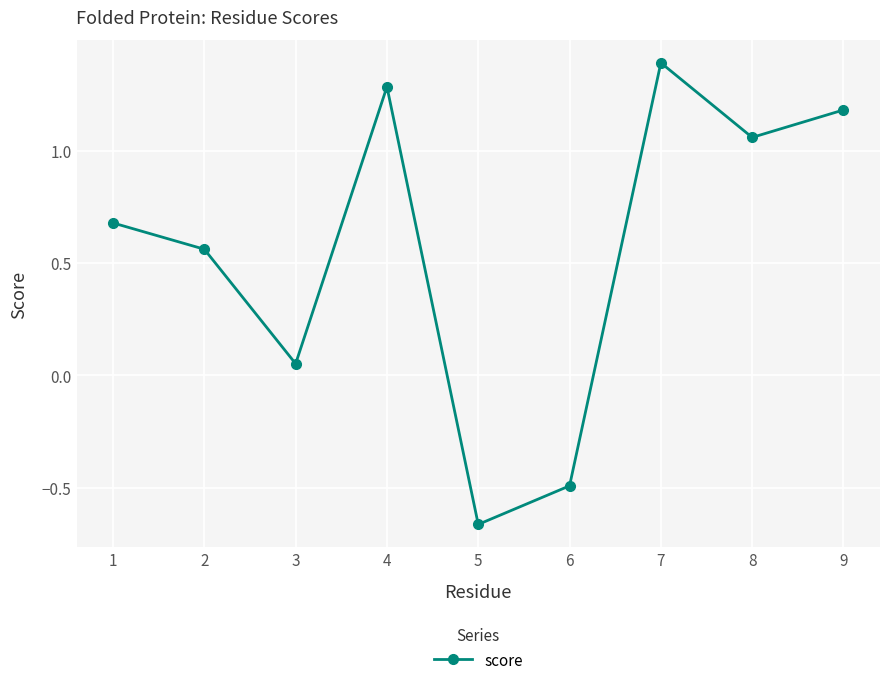

At which category does the data reach its first local peak?

4